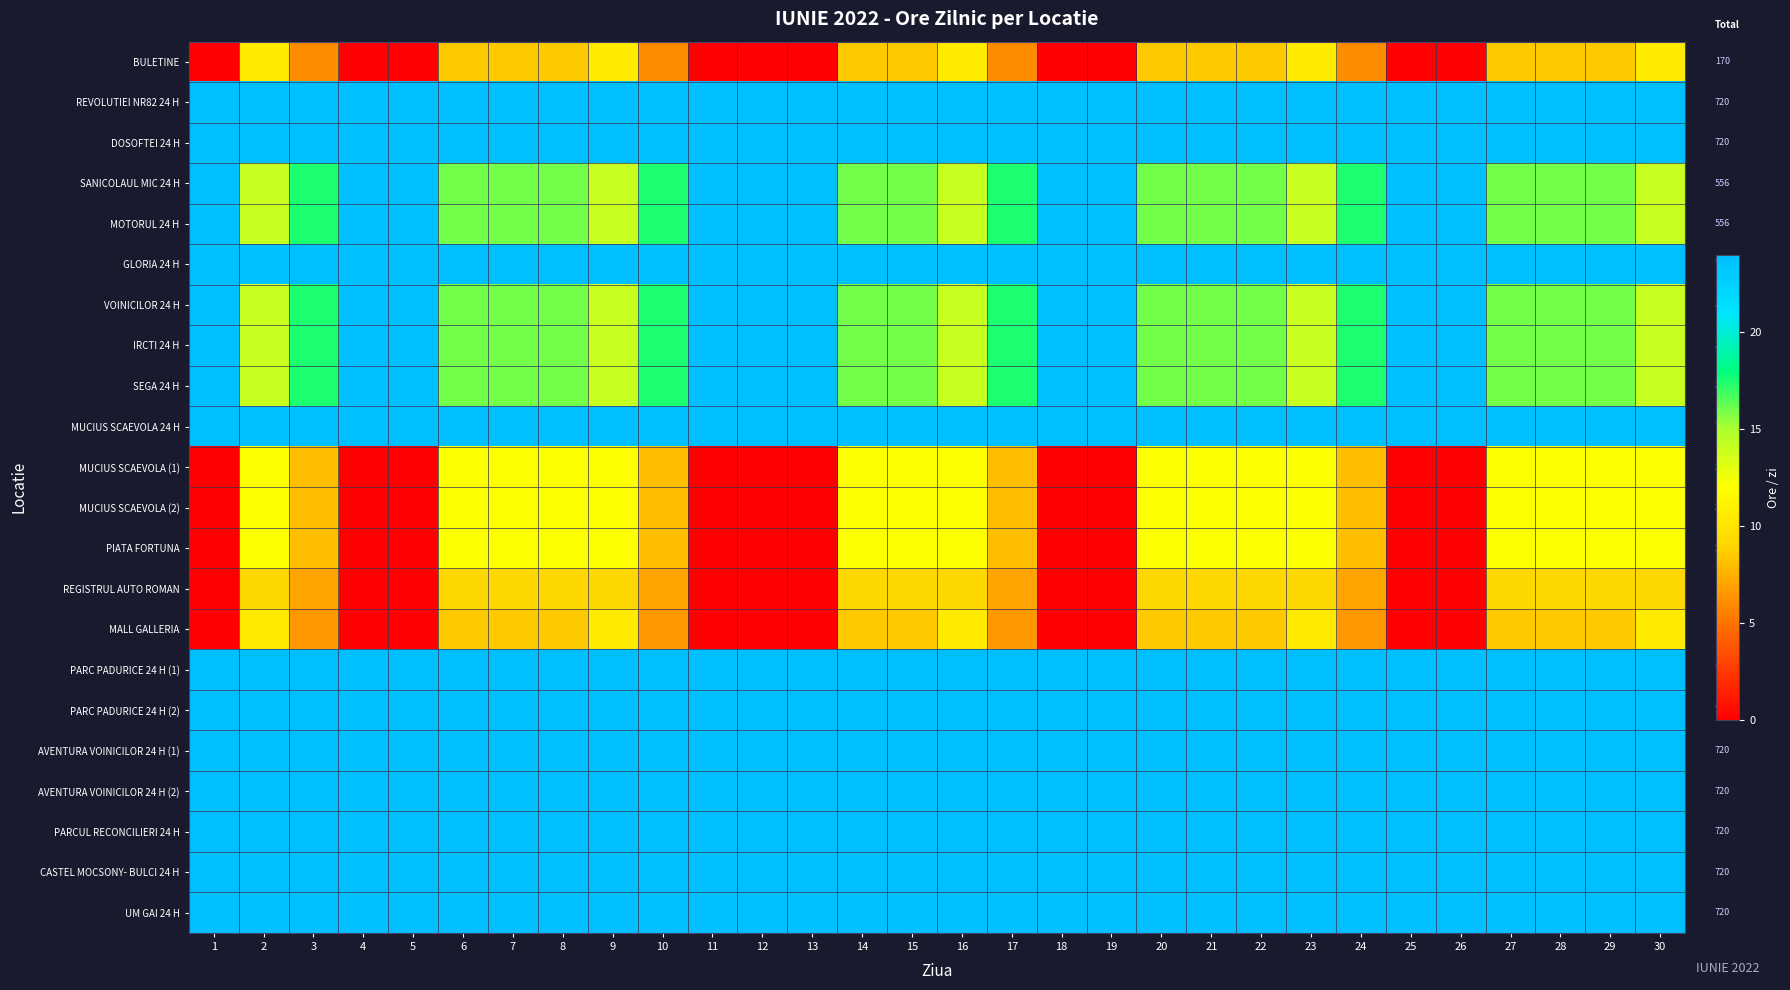

Is the value of GLORIA 24 H at 17 greater than the value of REVOLUTIEI NR82 24 H at 8?

No